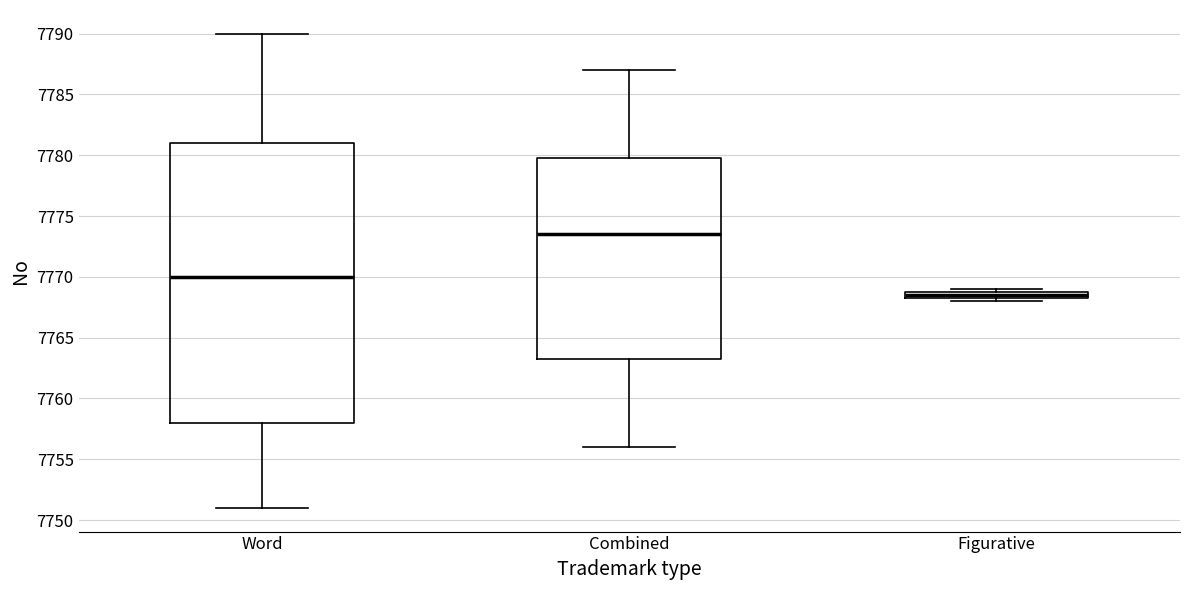

Which box's median line is the highest?

Combined